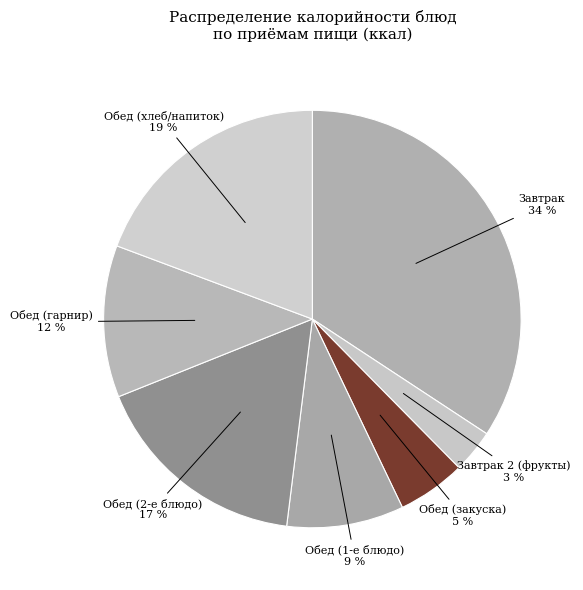

The Обед (гарнир) slice represents 12% of the pie. True or false?

True